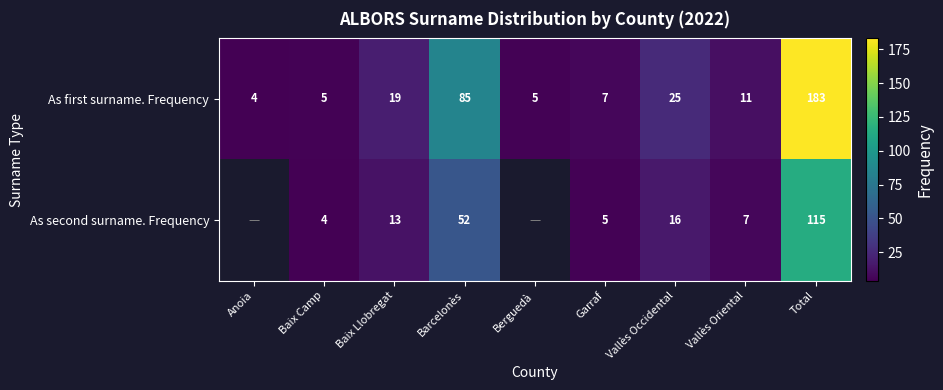

At which label is As first surname. Frequency closest to 93?

Barcelonès